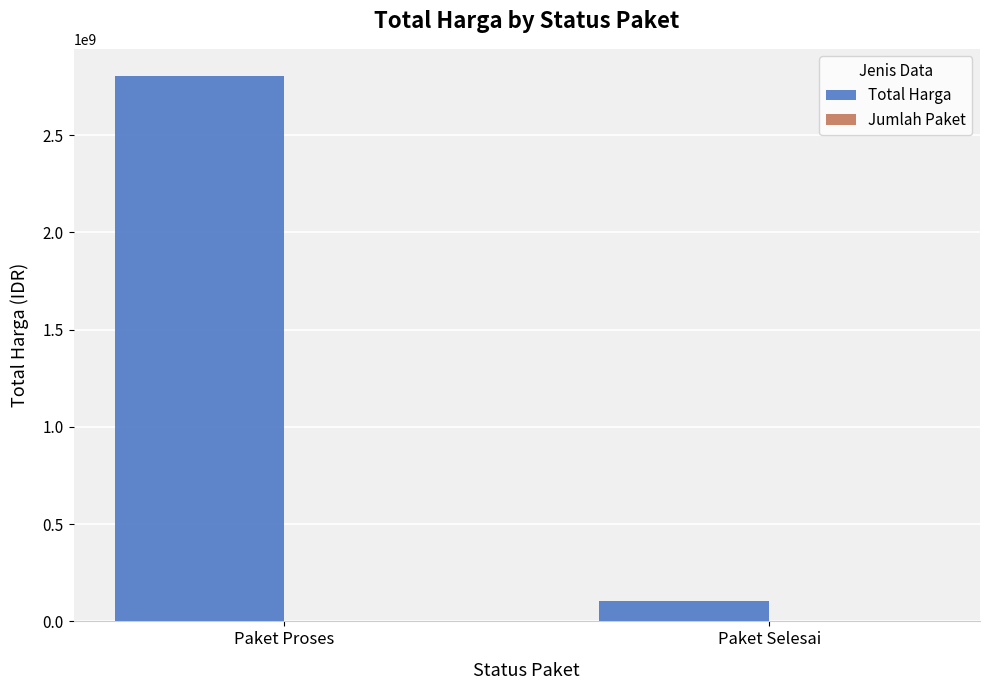

What is the highest value of the Total Harga series?

2804160000